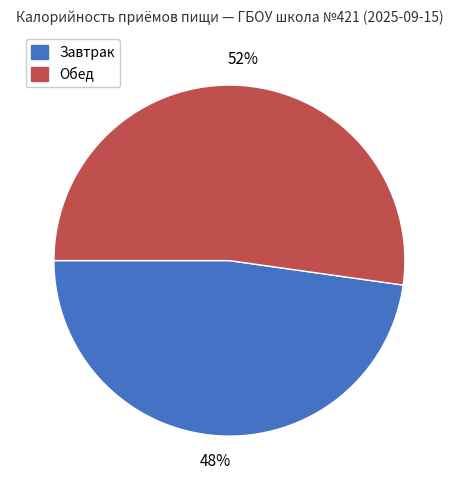

What is the majority slice?

Обед